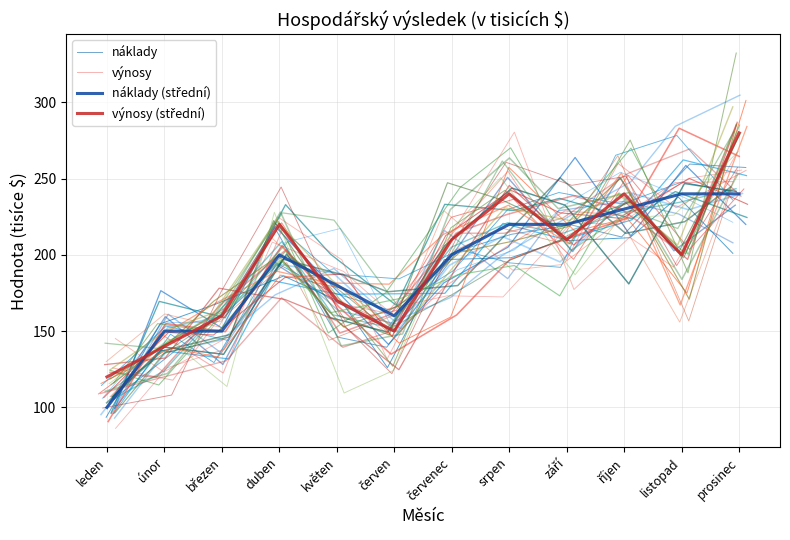

Reading left to right, what are all the values shown in this chart?

náklady: 103.4	134.4	161.3	217.9	146.1	139.4	202.4	213.5	219.7	211.7	259.5	257.3
výnosy: 125.9	117.8	155.3	222.0	168.6	161.9	216.8	254.8	196.4	259.9	230.9	255.4
náklady (střední): 100.0	150.0	150.0	200.0	180.0	160.0	200.0	220.0	220.0	230.0	240.0	240.0
výnosy (střední): 120.0	140.0	160.0	220.0	170.0	150.0	210.0	240.0	210.0	240.0	200.0	280.0